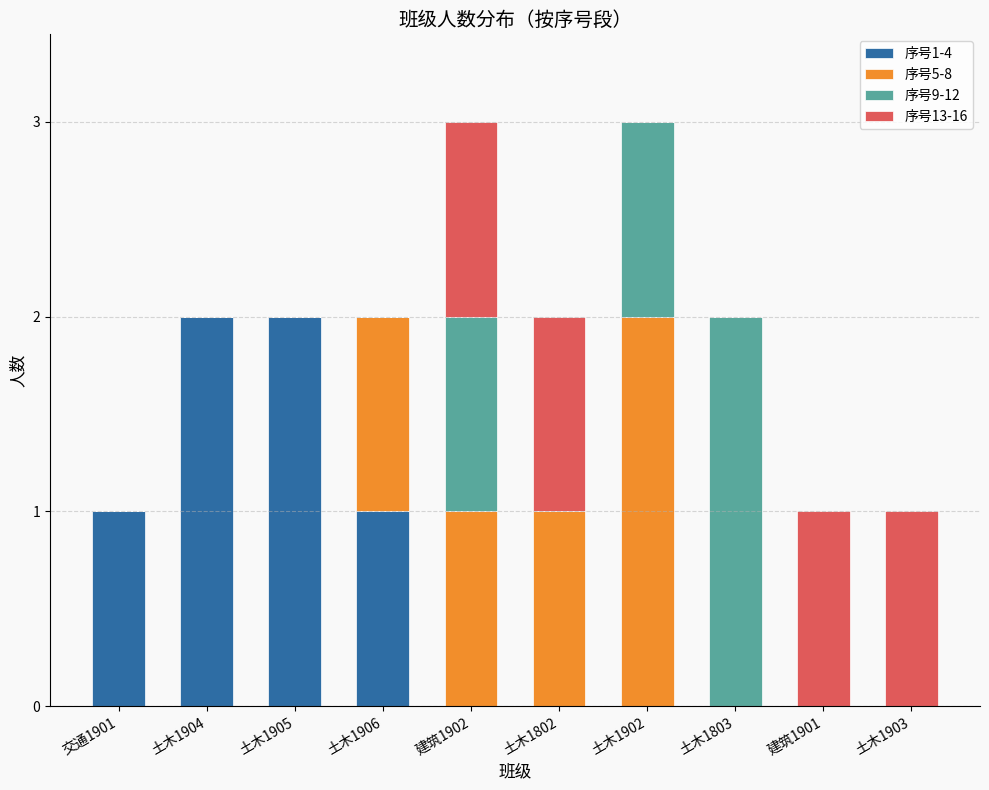

What is the total value across all series at 建筑1902?

3